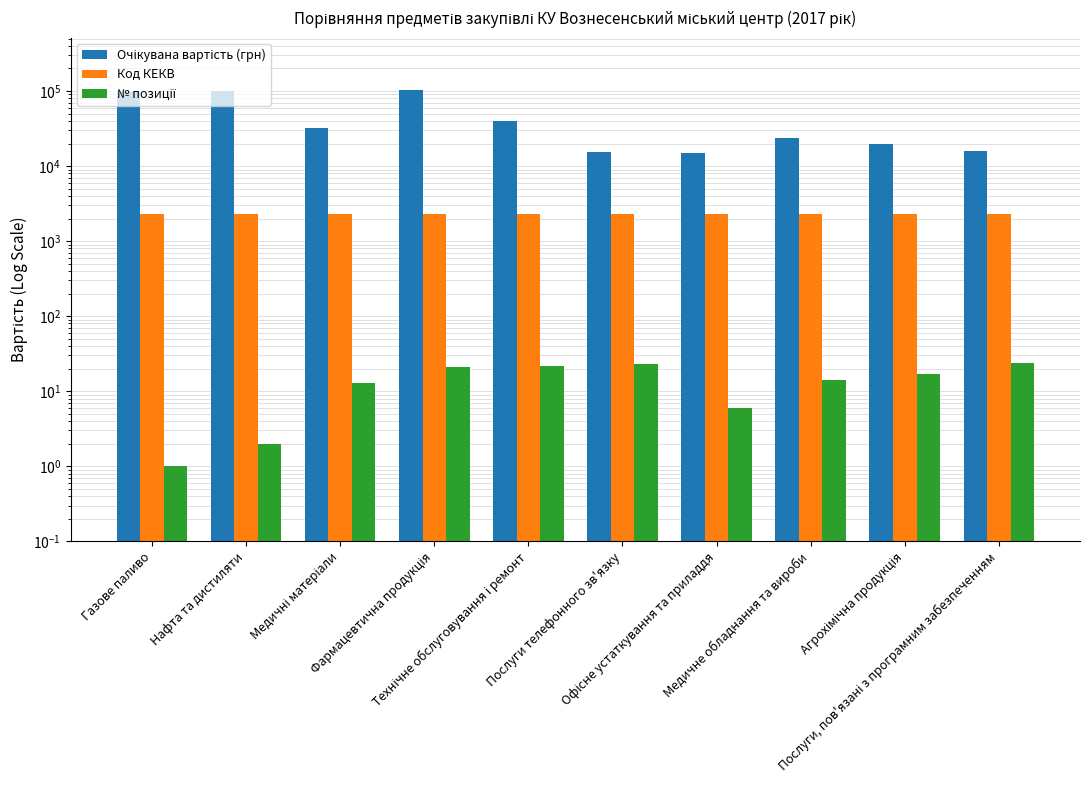

What is the minimum value for Код КЕКВ?

2282.0